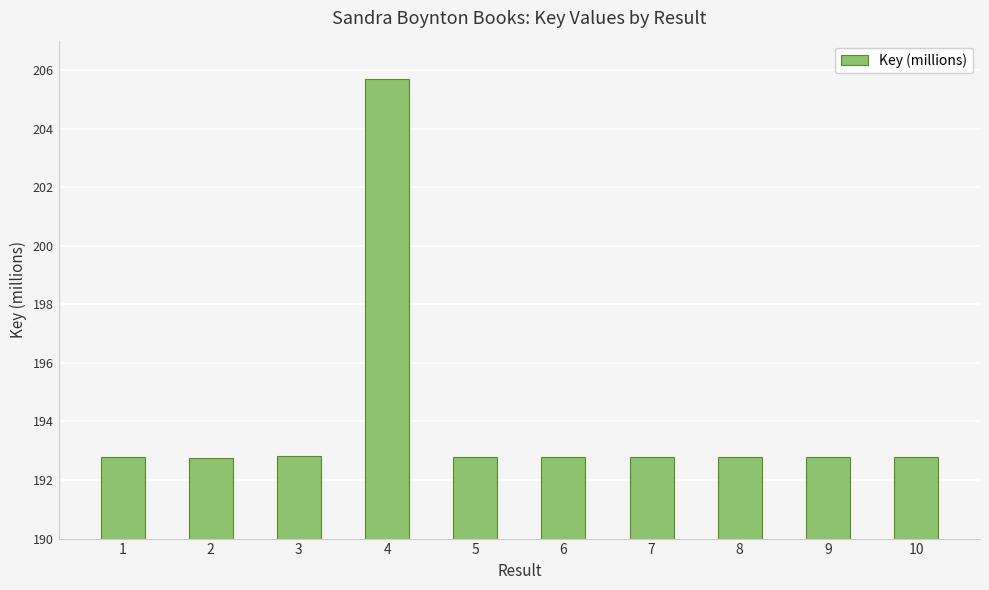

What is the change in value from 4 to 7?

-12.9